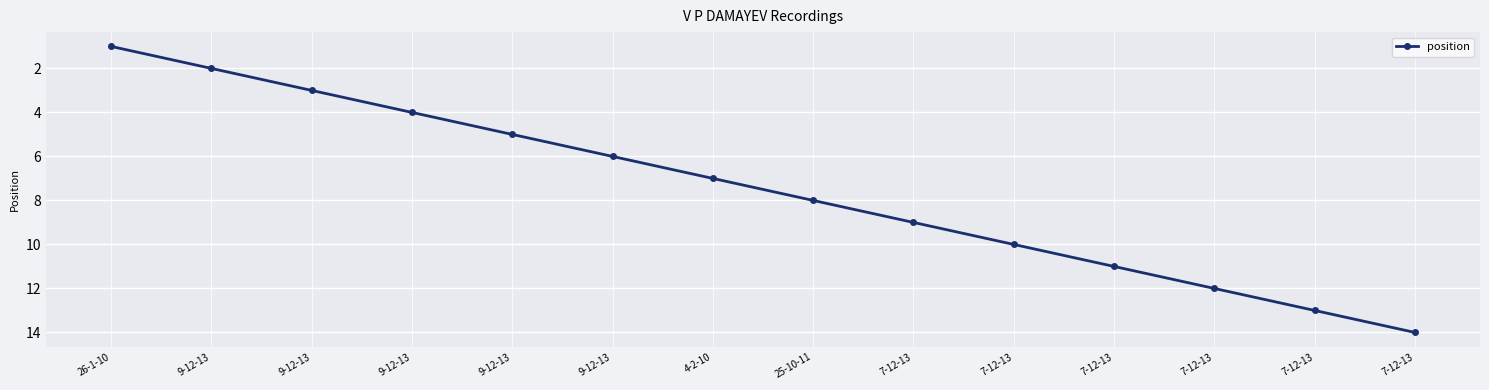

Does the chart display data point markers on the line(s)?

Yes